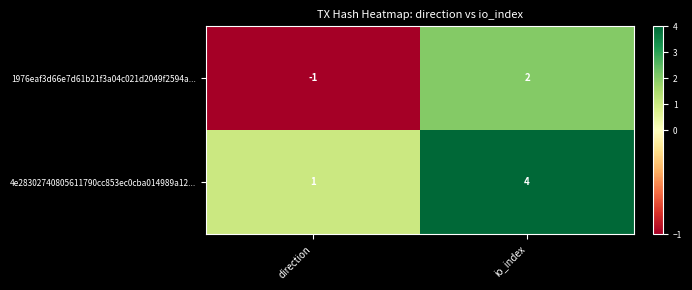

The 1976eaf3d66e7d61b21f3a04c021d2049f2594a... series shows 1 at io_index. True or false?

False